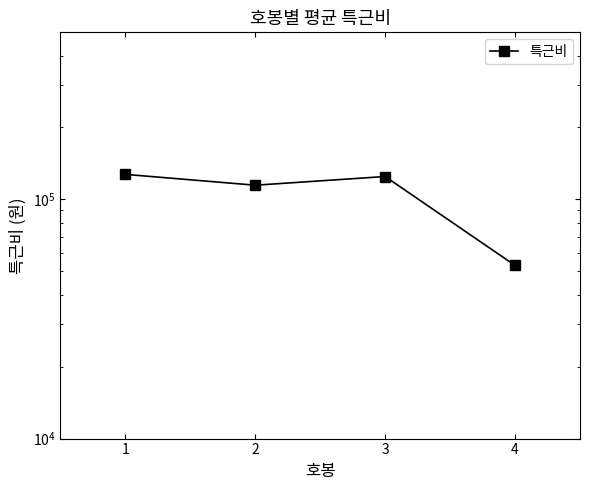

Between 2 and 4, which is larger?

2